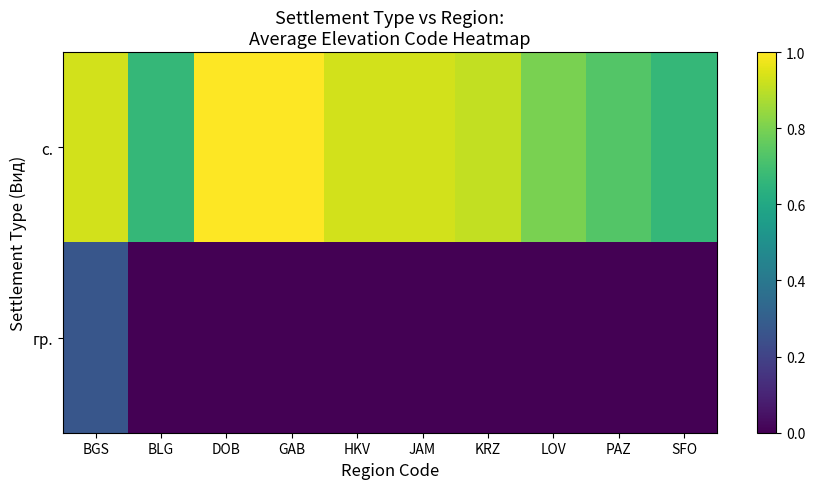

Reading left to right, transcribe all the data shown in this chart.

с.: BGS=0.9	BLG=0.7	DOB=1.0	GAB=1.0	HKV=0.9	JAM=0.9	KRZ=0.9	LOV=0.8	PAZ=0.7	SFO=0.7
гр.: BGS=0.3	BLG=0.0	DOB=0.0	GAB=0.0	HKV=0.0	JAM=0.0	KRZ=0.0	LOV=0.0	PAZ=0.0	SFO=0.0